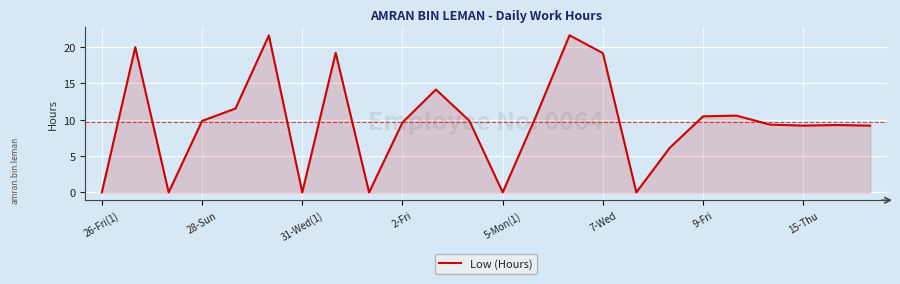

What is the maximum value shown in the chart?

21.6